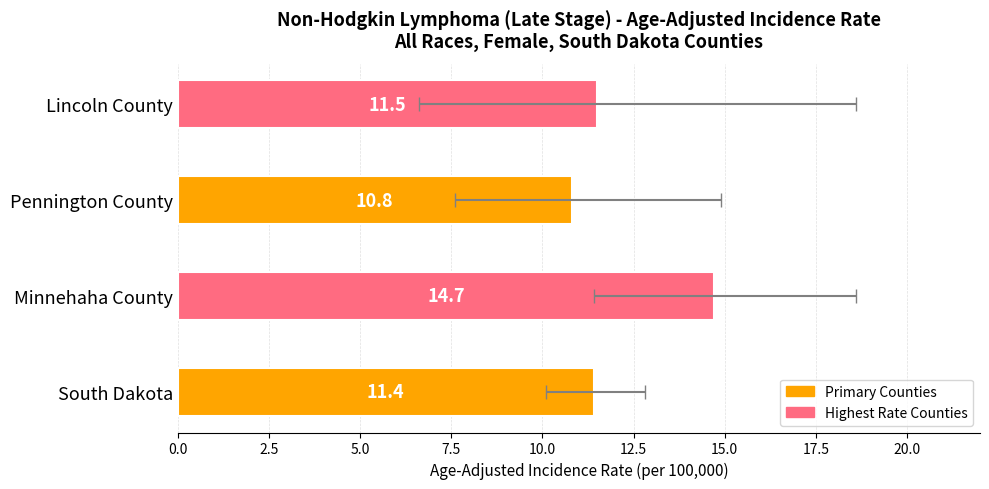

Reading left to right, what are all the values shown in this chart?

11.4	14.7	10.8	11.5